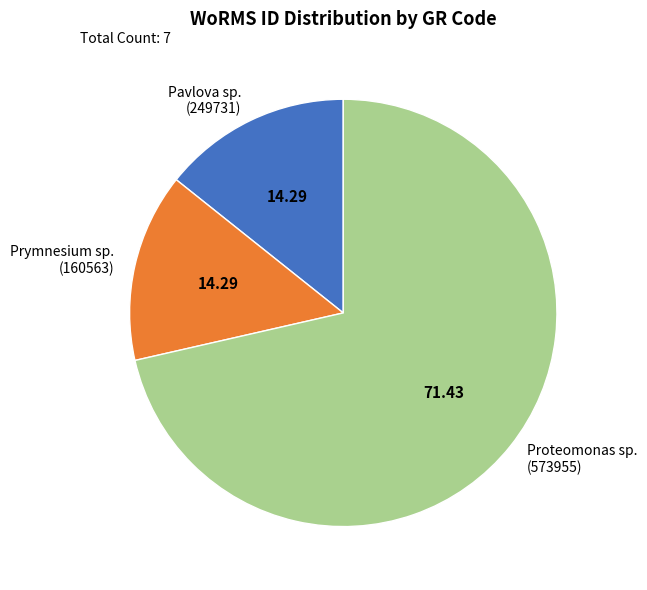

Does any single category account for the majority?

Yes